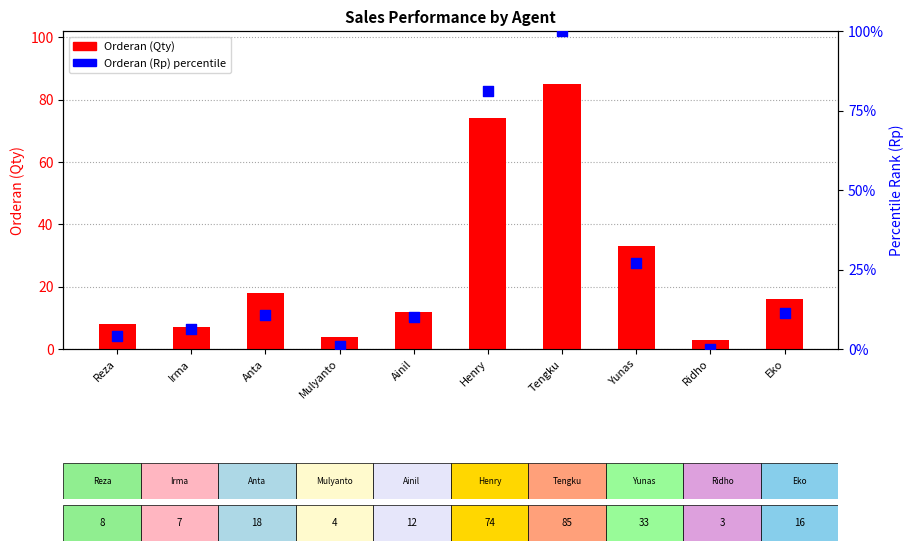

At how many categories does at least one series exceed 75?

2